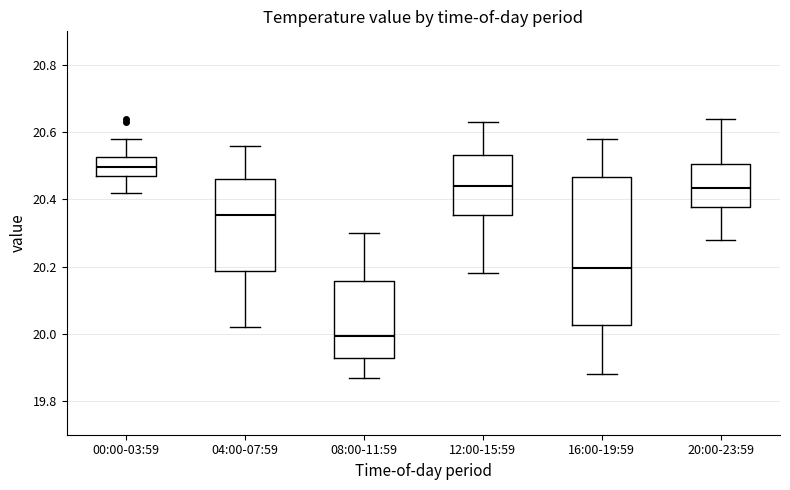

Which box's median line is the lowest?

08:00-11:59